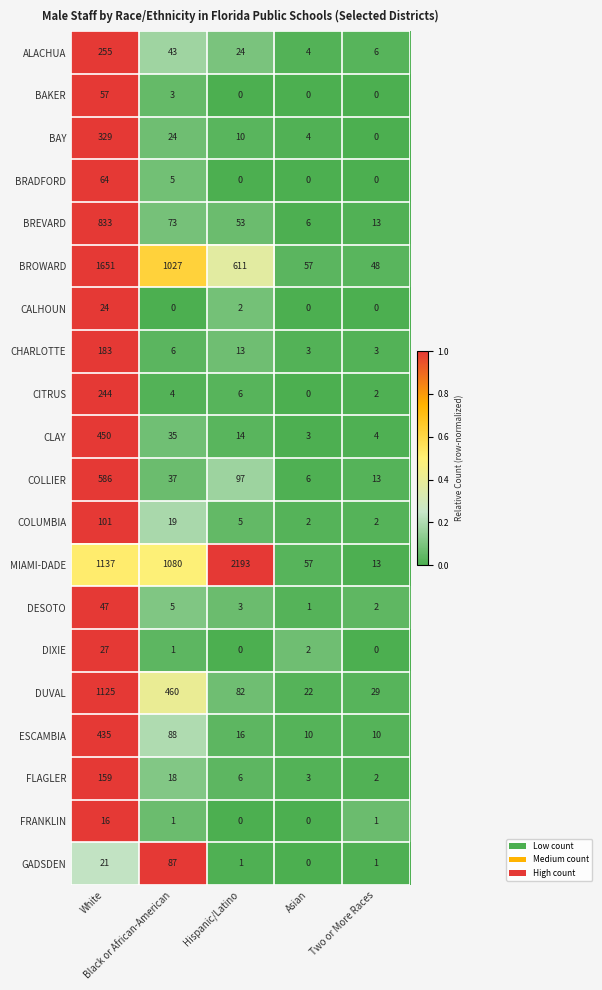

What is the maximum value for DUVAL?

1125